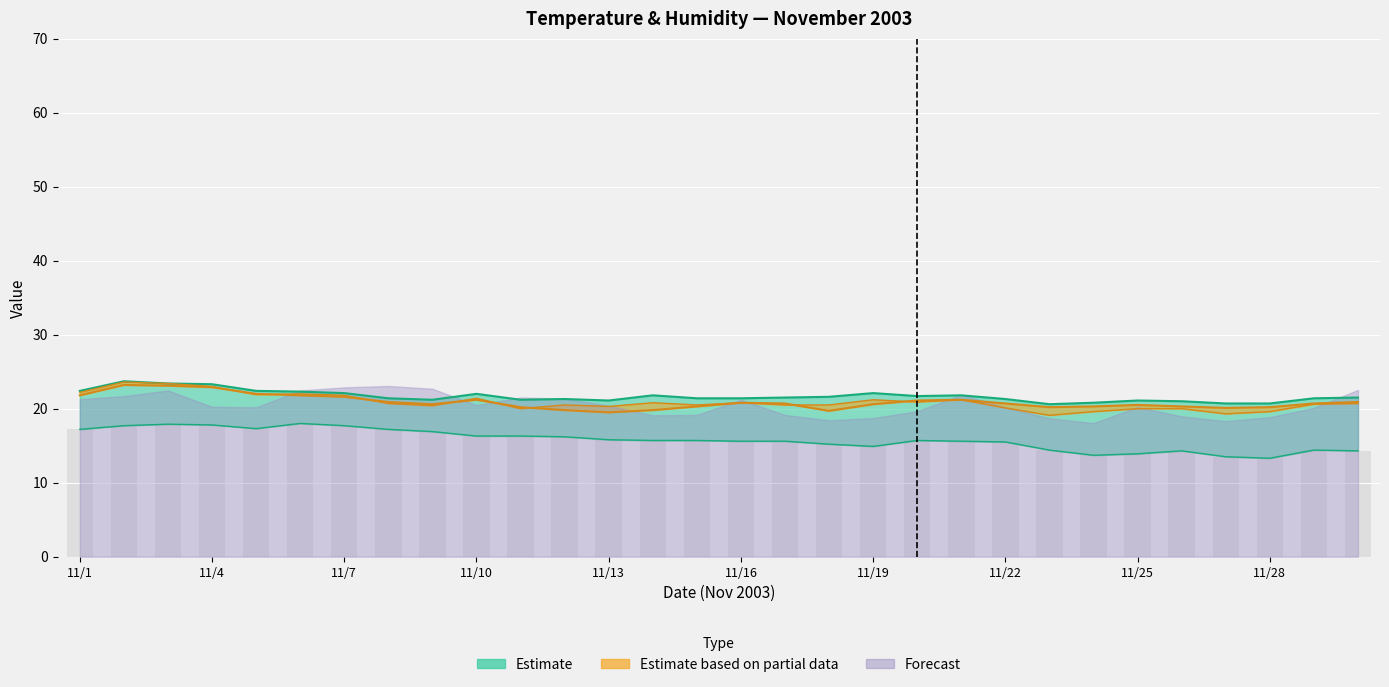

What is the total value across all series at 11/27?

73.6